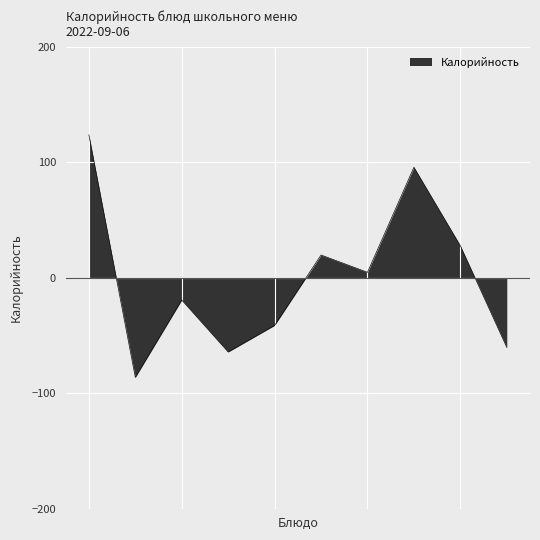

What is the greatest value displayed?

123.7